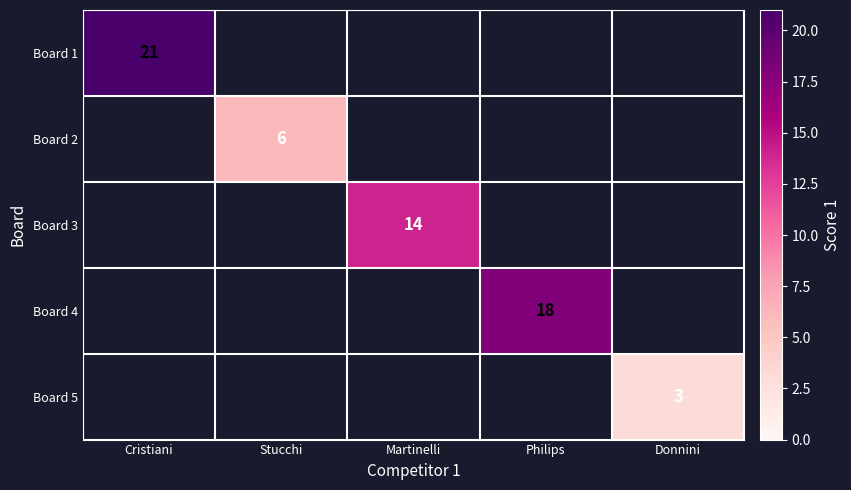

Is the value of Board 4 at Martinelli greater than the value of Board 5 at Cristiani?

No